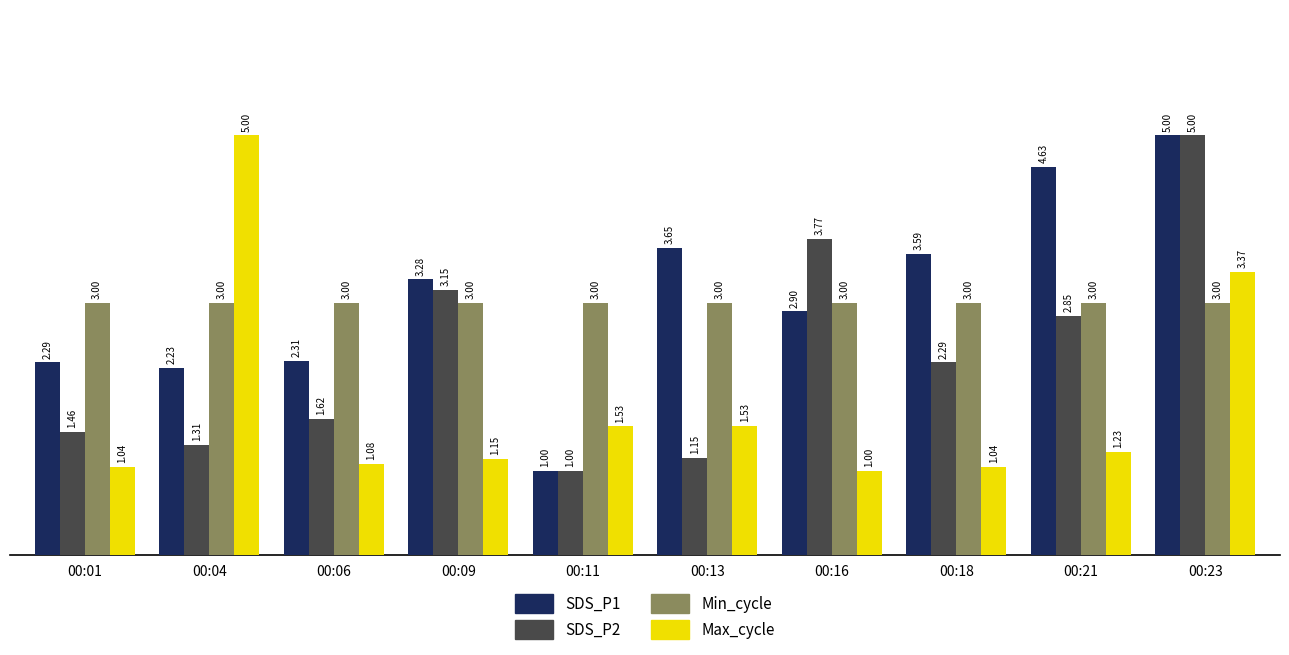

What is the sum of all SDS_P1 values?

30.9